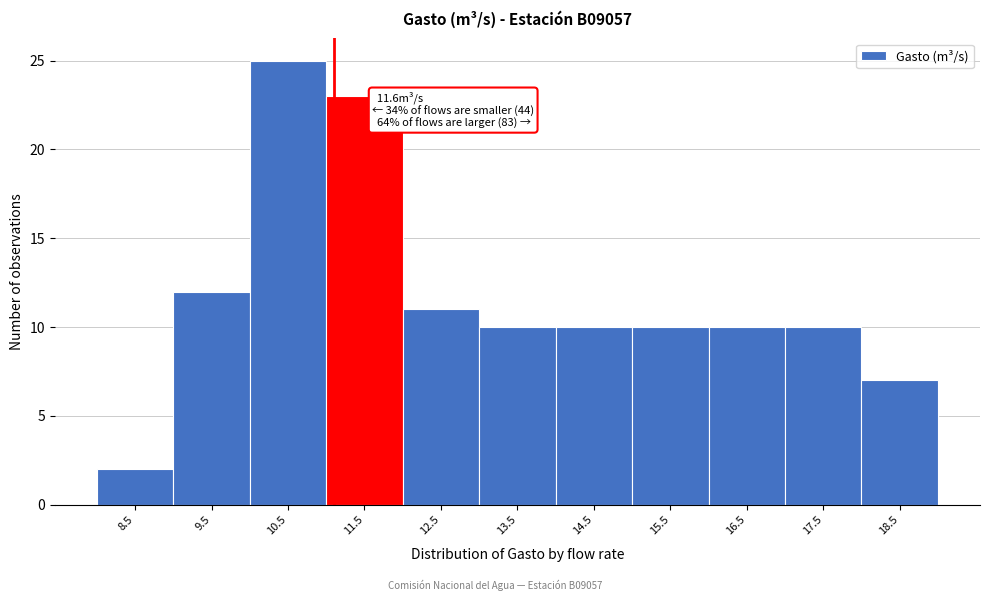

Reading right to left, extract all data points from this chart.

7	10	10	10	10	10	11	23	25	12	2